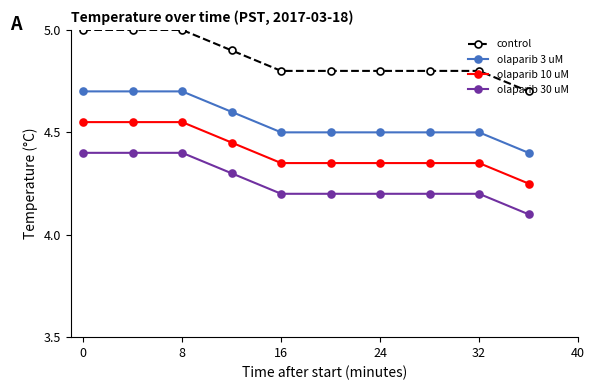

True or false: olaparib 30 uM and olaparib 10 uM intersect in this chart.

False